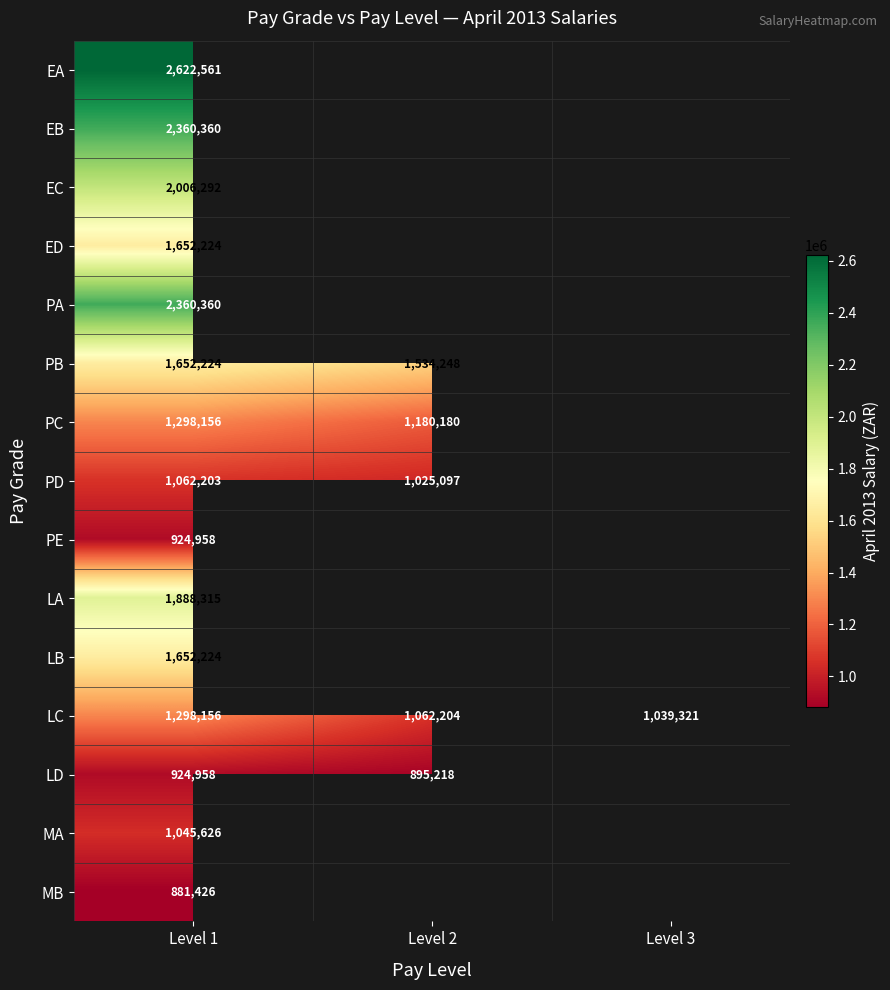

What is the difference between the highest and lowest values at Level 1?

1741135